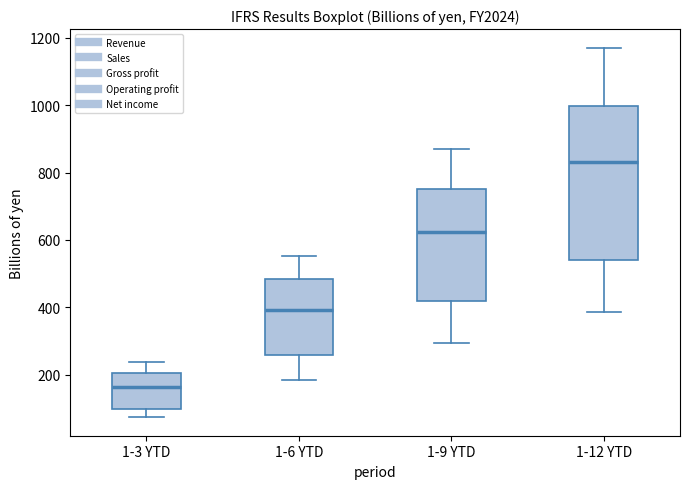

Which box's median line is the highest?

1-12 YTD